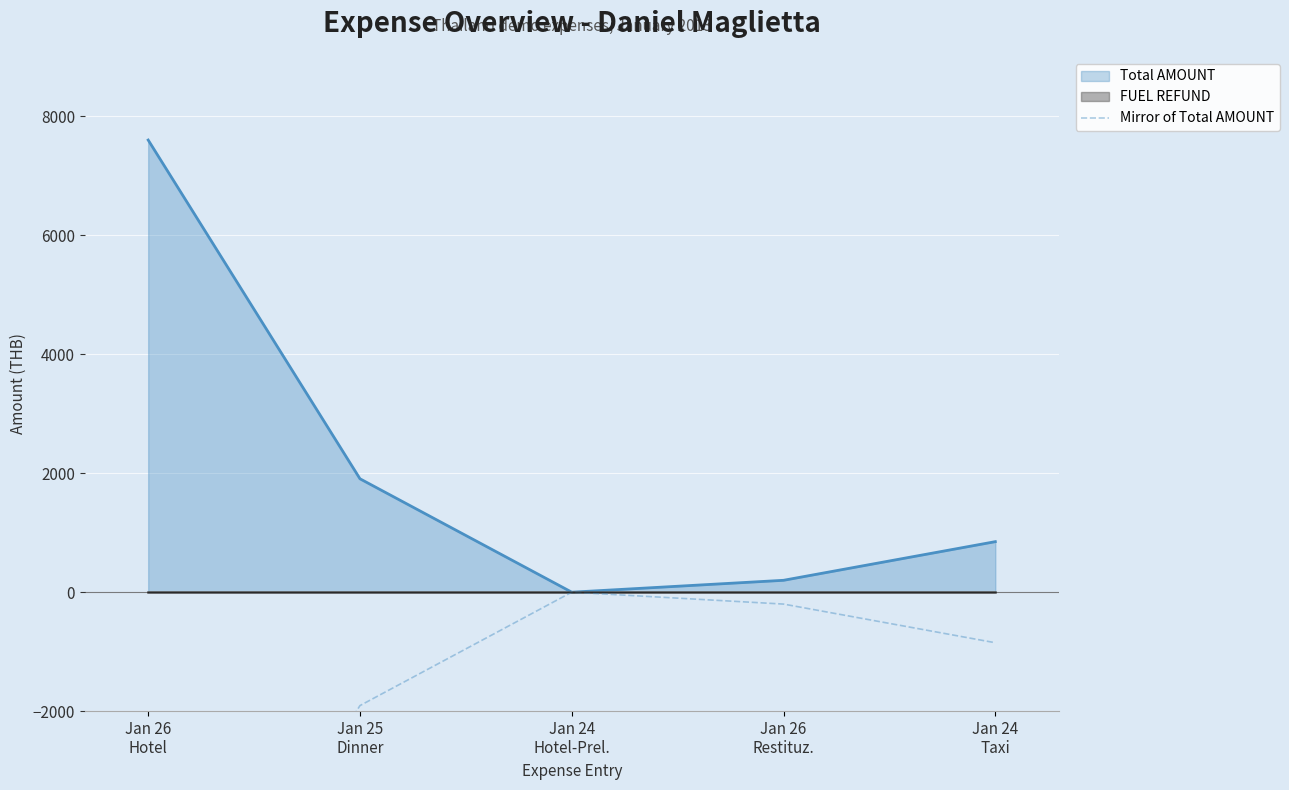

True or false: the data shows -1907.0 at Jan 25
Dinner.

True